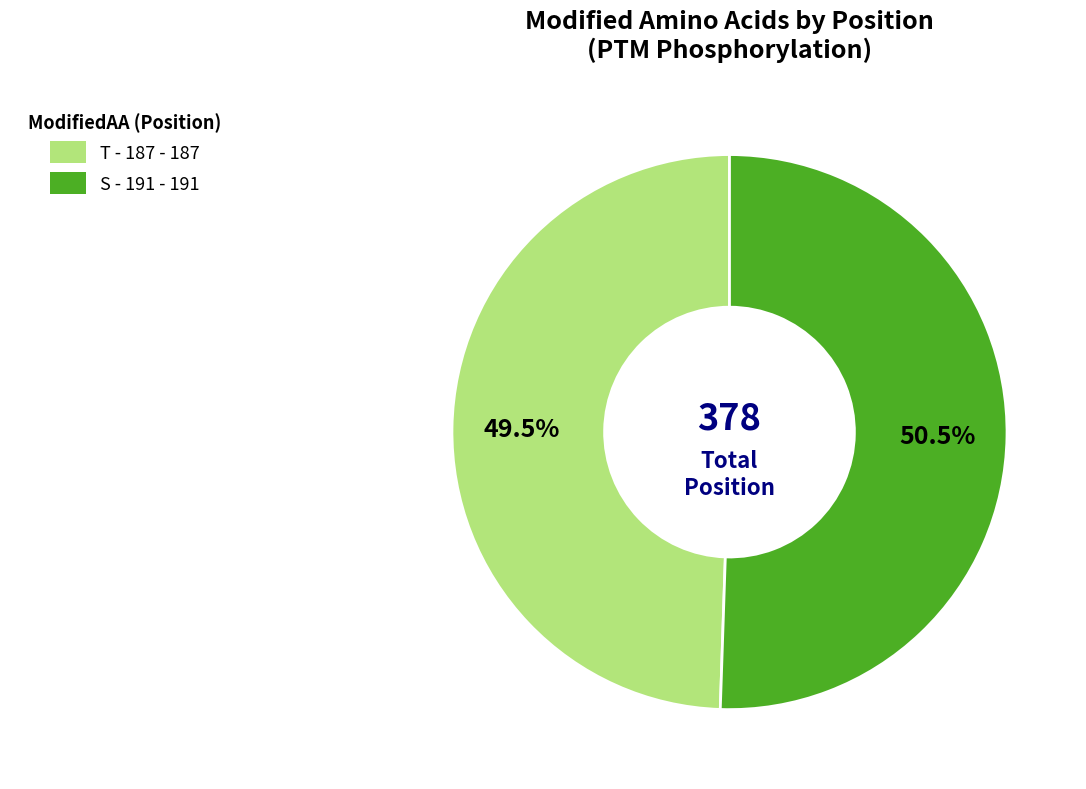

Between S - 191 and T - 187, which is larger?

S - 191